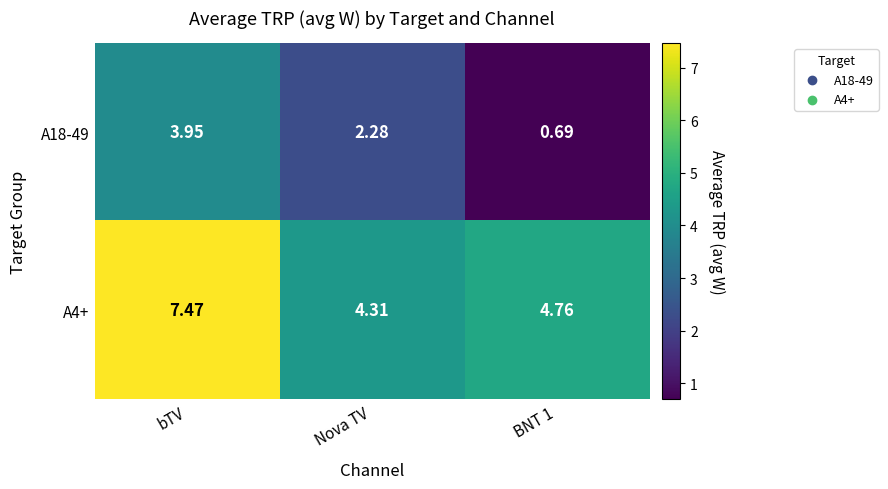

Count the number of data series in this chart.

2